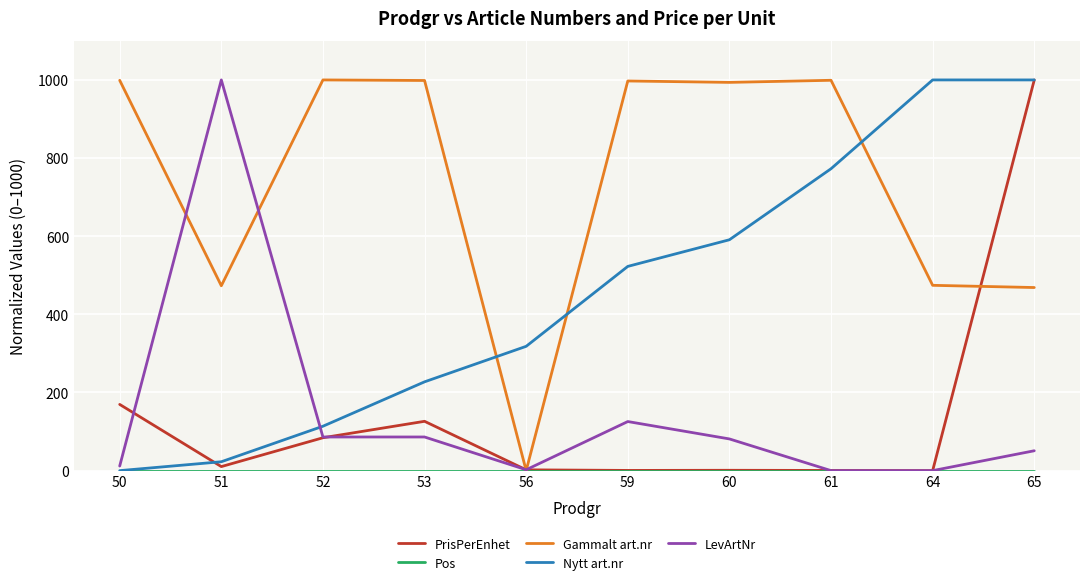

After their last crossing, which series has the higher values: Nytt art.nr or LevArtNr?

Nytt art.nr